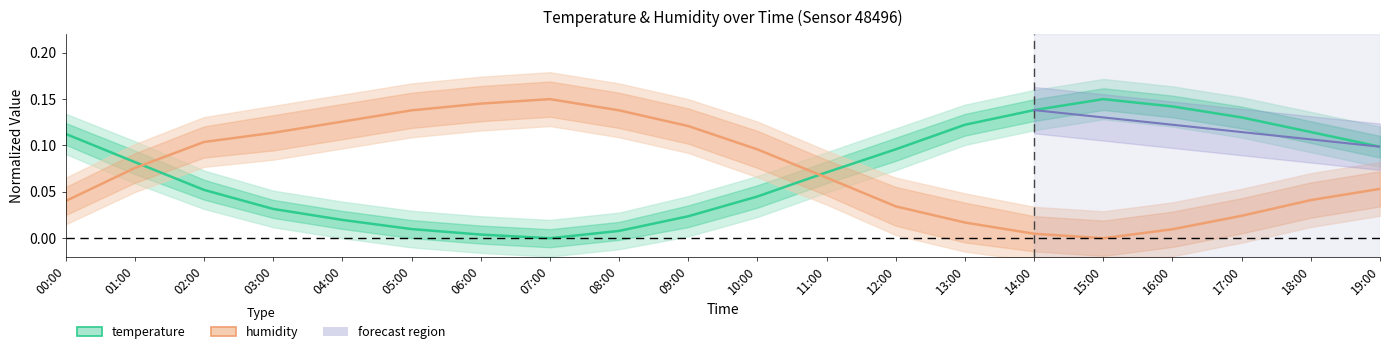

At which label is temperature closest to 0?

07:00